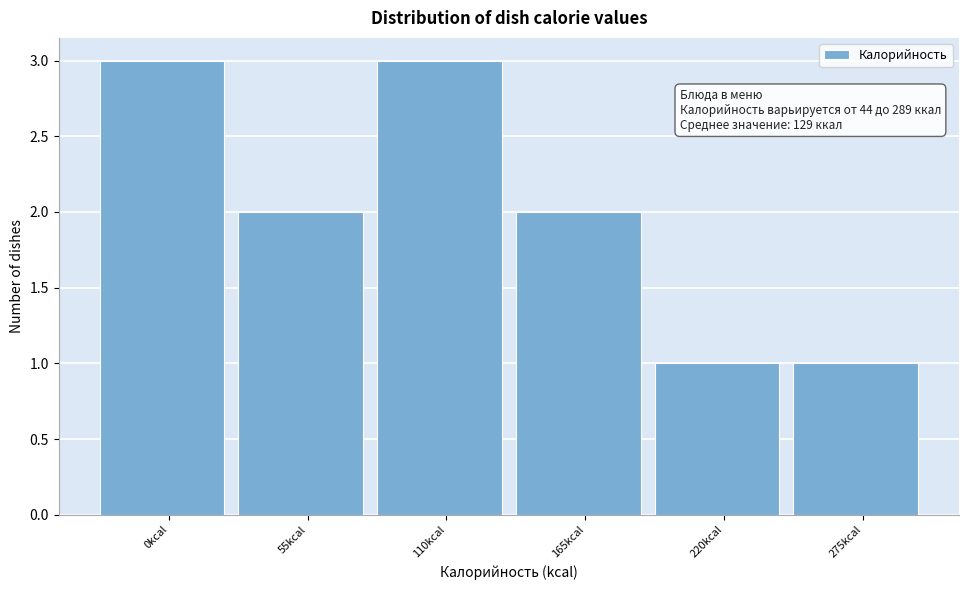

Reading left to right, transcribe all the data shown in this chart.

3	2	3	2	1	1